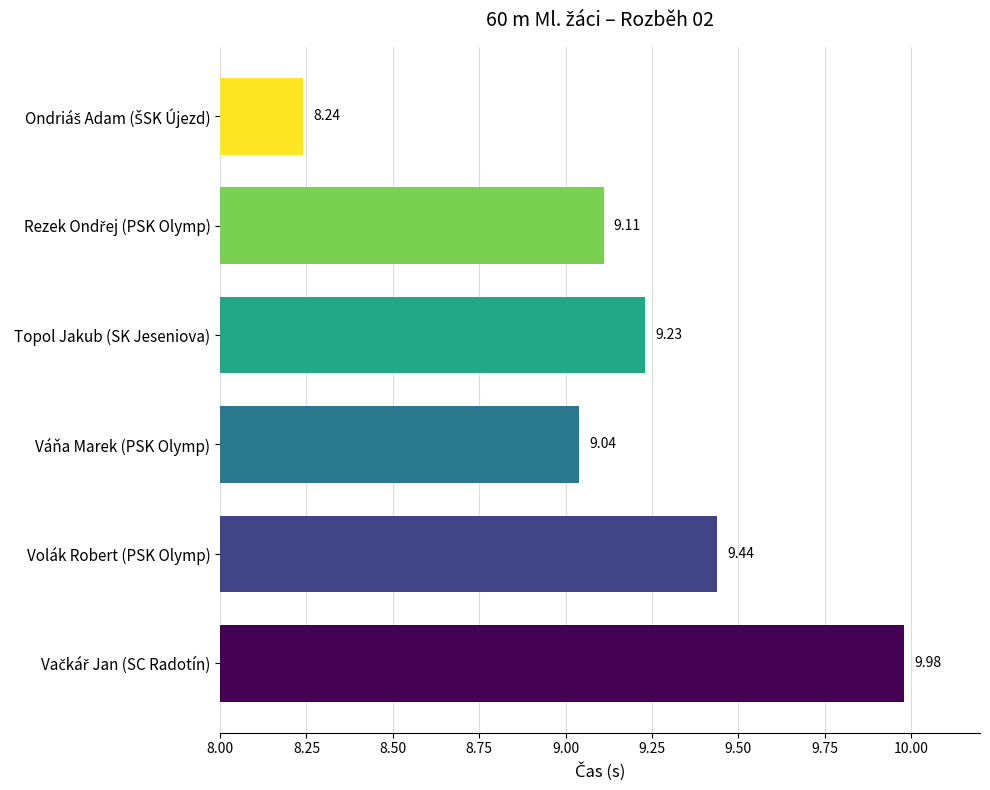

At which label is the value closest to 9?

Váňa Marek (PSK Olymp)